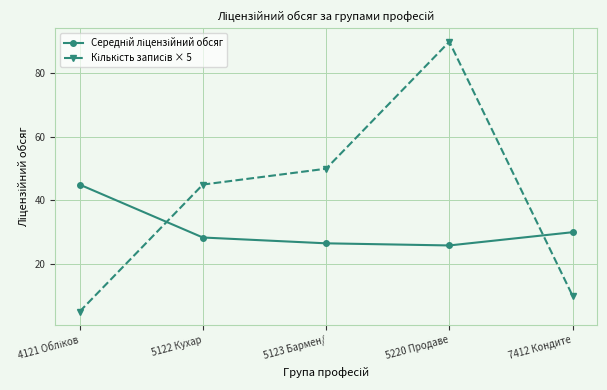

What position from the right is 5123 Бармен/?

3